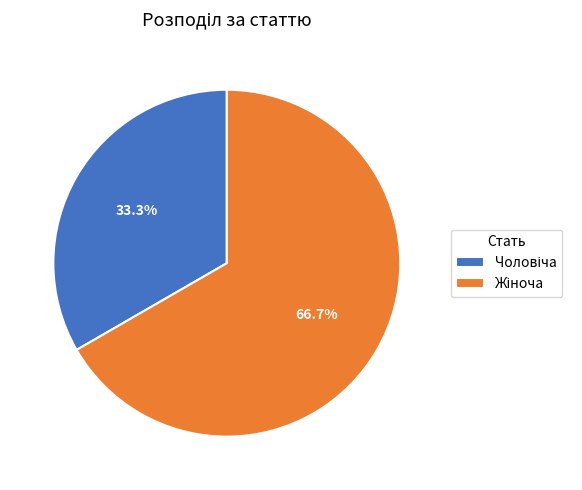

Is there any slice that represents more than half of the pie?

Yes